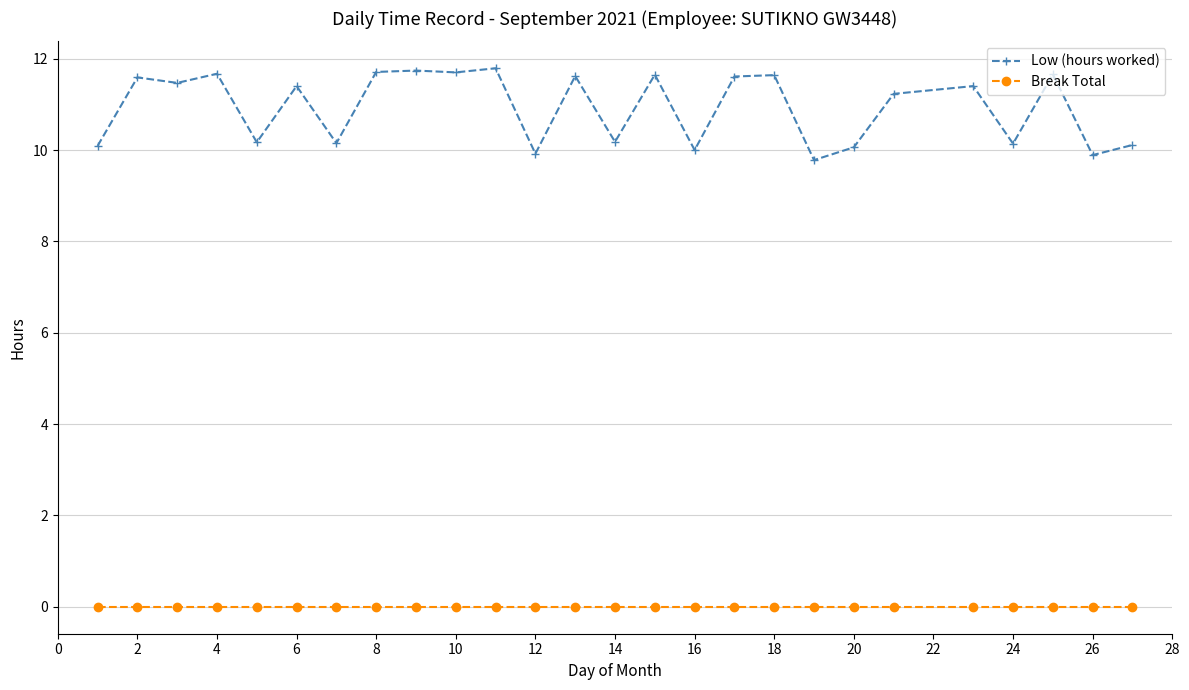

What is the difference between the maximum and minimum values in the Low (hours worked) series?

2.0